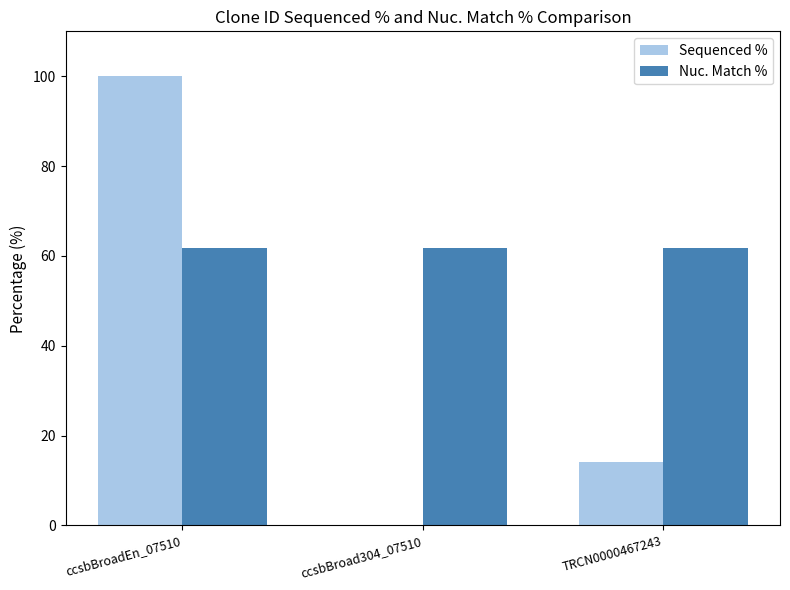

What is the sum of all Nuc. Match % values?

185.1